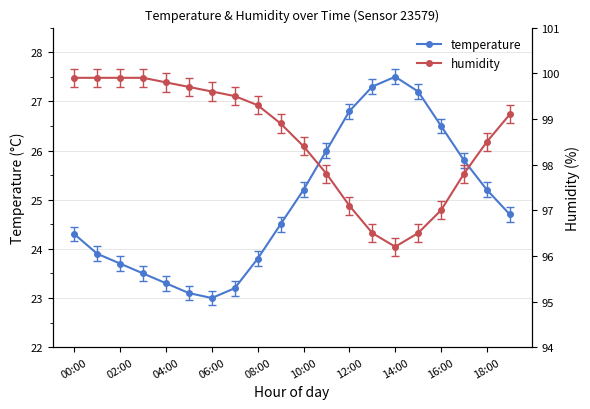

At how many categories does at least one series exceed 92?

20